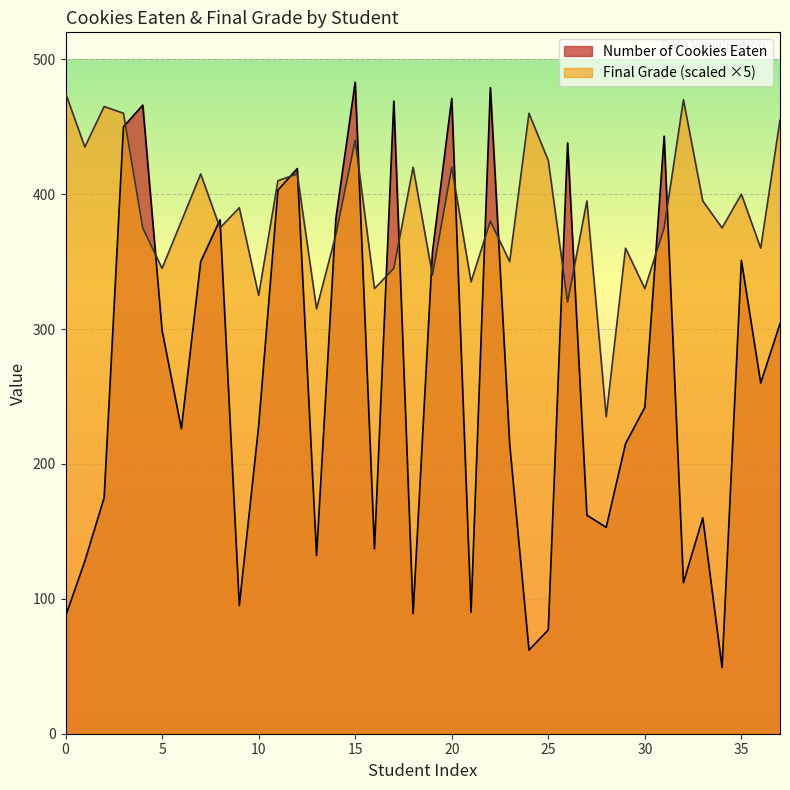

How many data points does each series have?

38